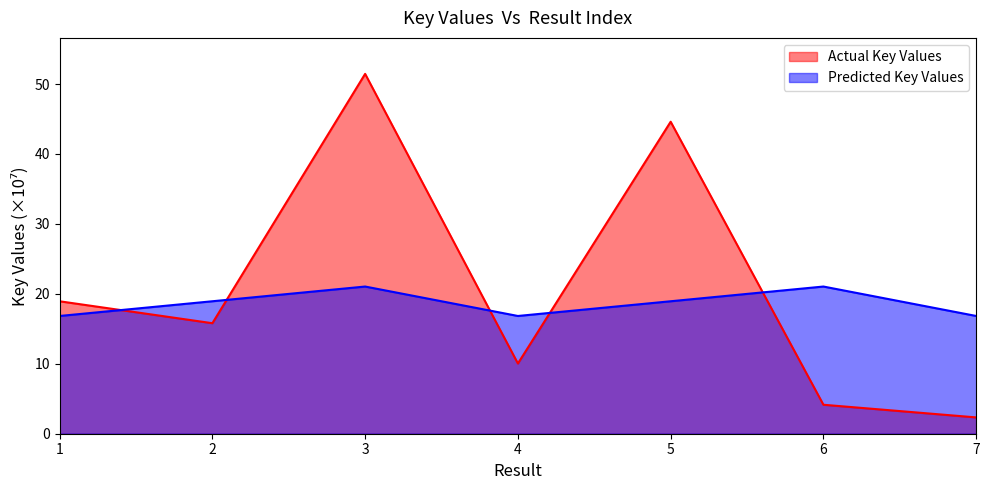

What is the value of the 4th point from the left?

10.0